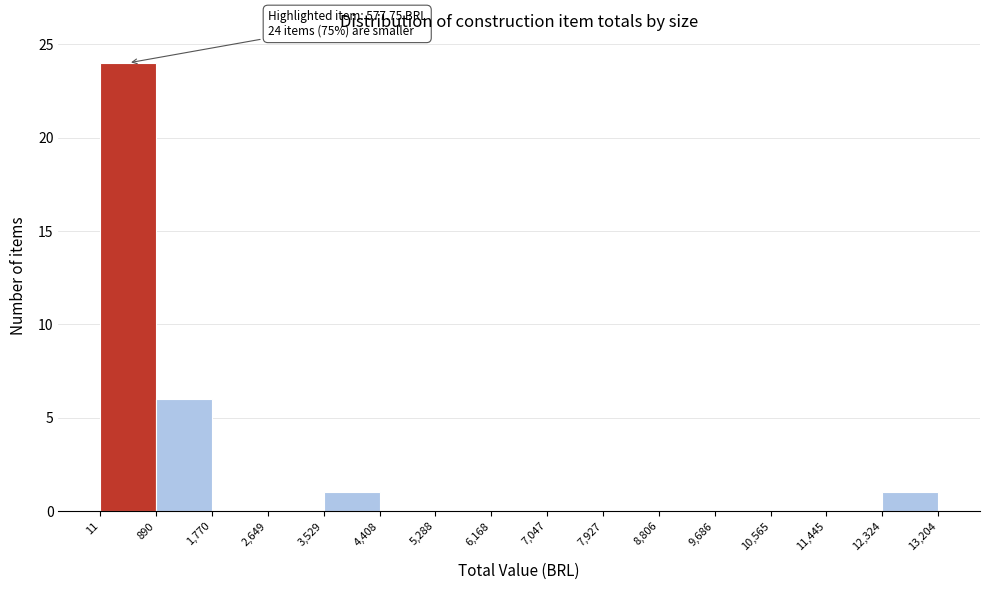

Which range on the x-axis has the tallest bar?

11 to 890